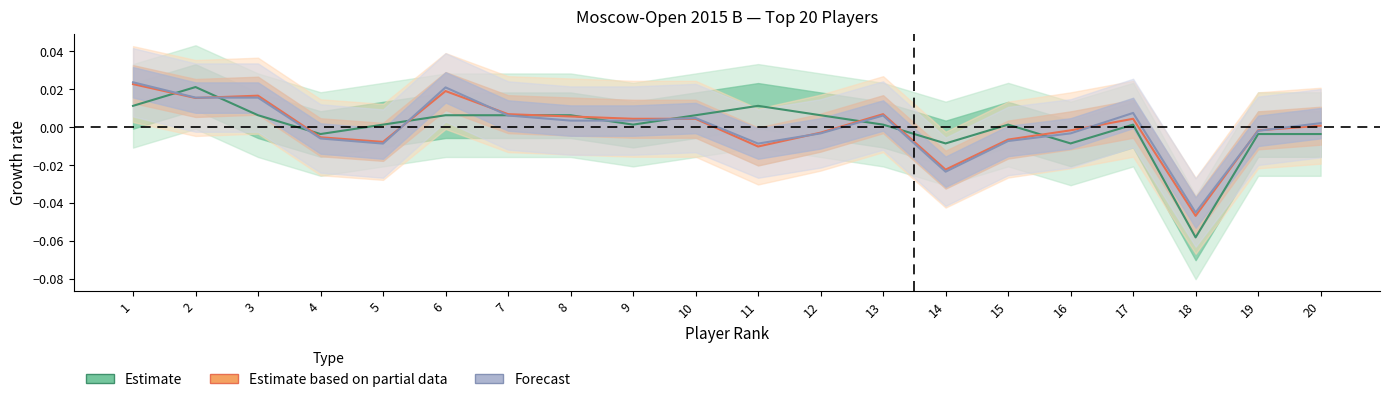

How many categories are shown in the chart?

20